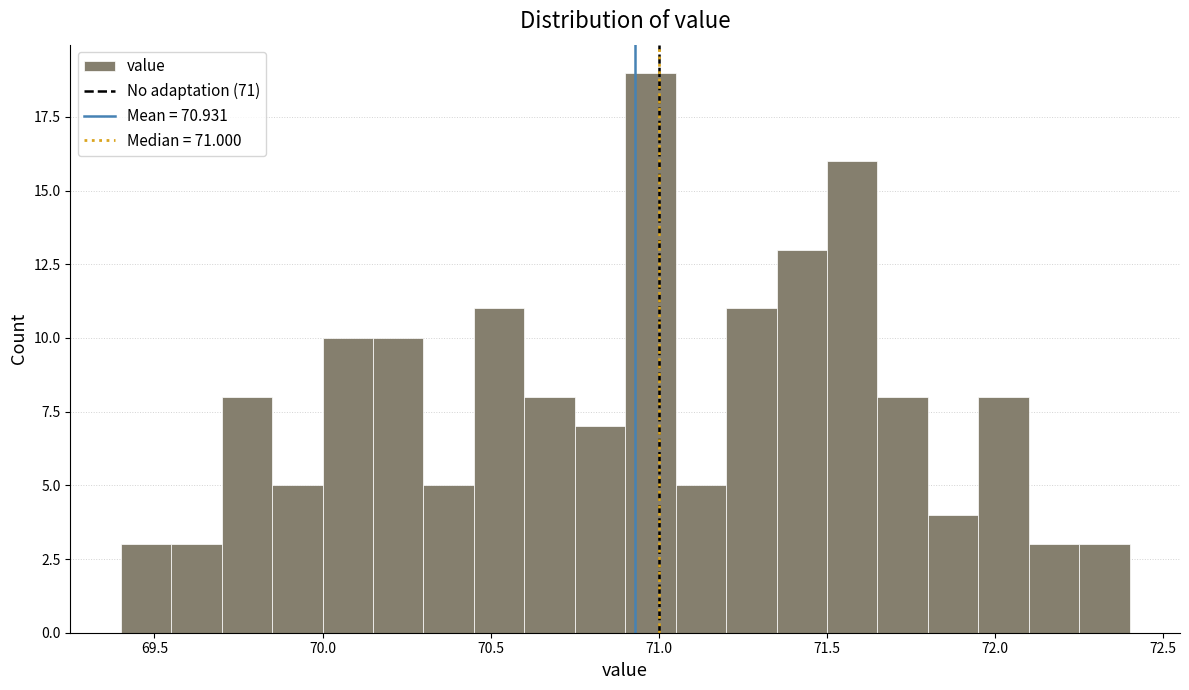

Read against the x-axis, roughly where is the centre of the tallest bar?

71.00